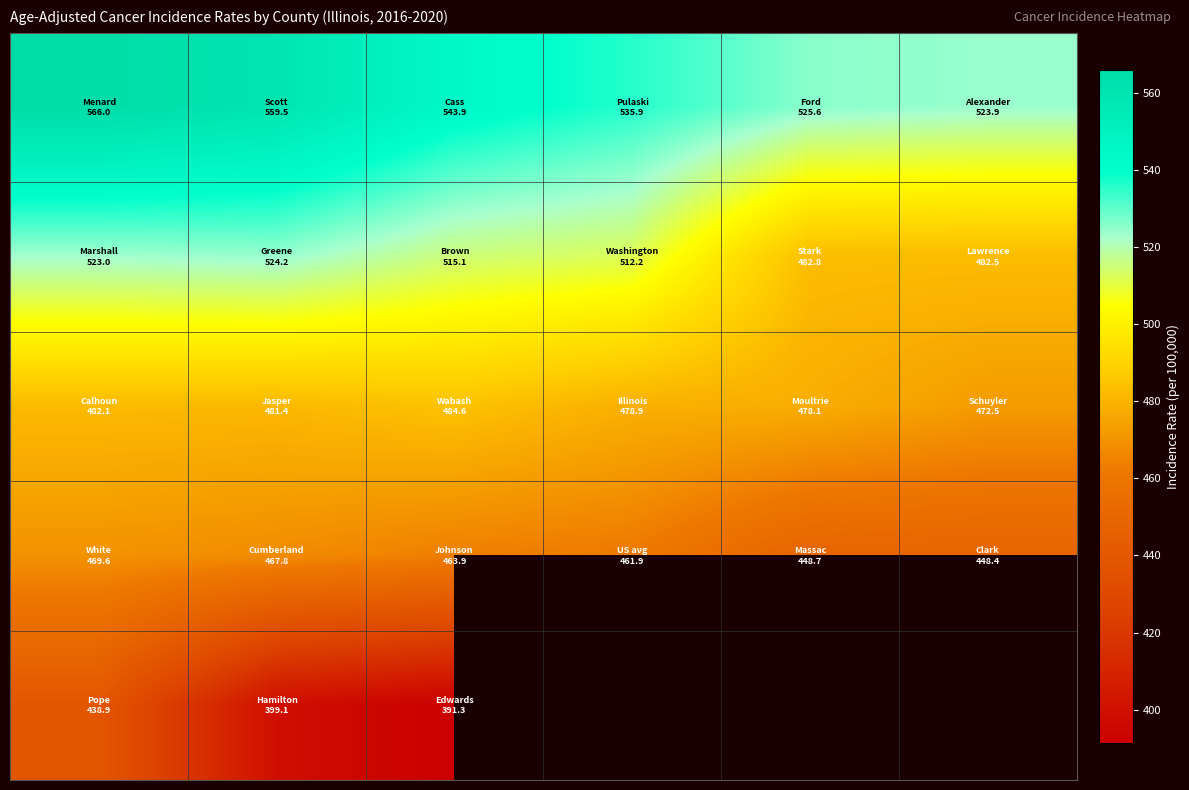

What is the greatest value displayed?

566.0